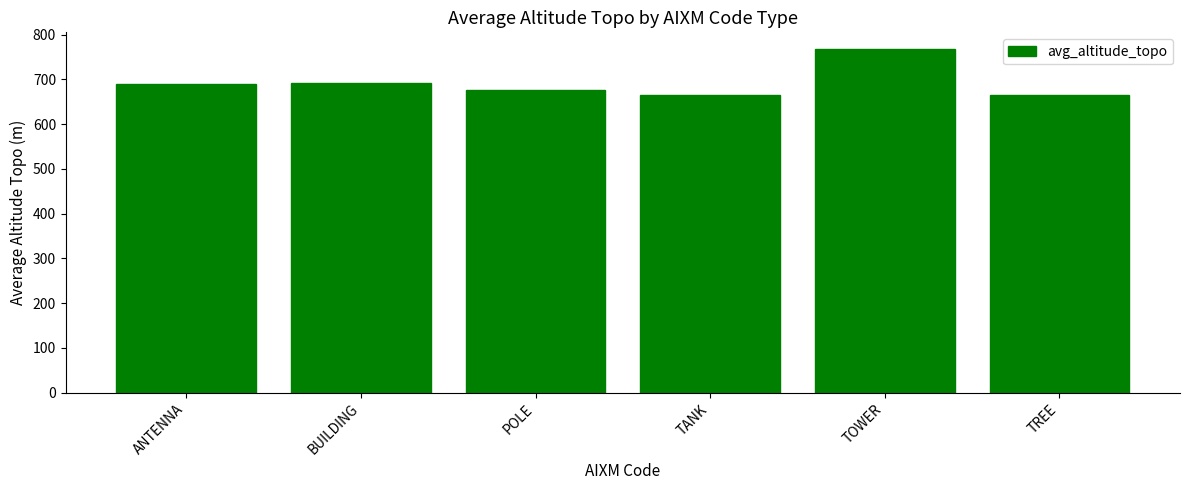

What is the change in value from TANK to TREE?

-1.3